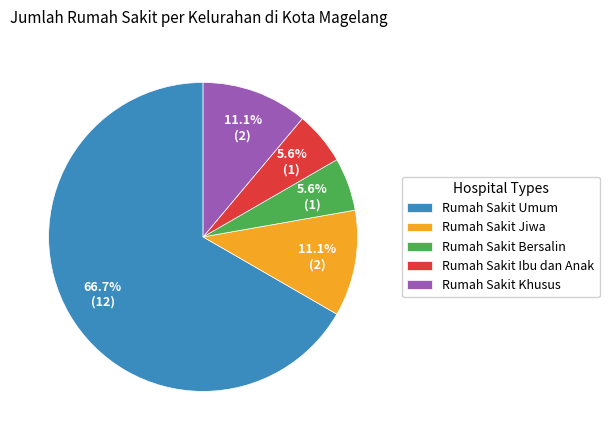

Does Rumah Sakit Umum account for over 50% of the chart?

Yes